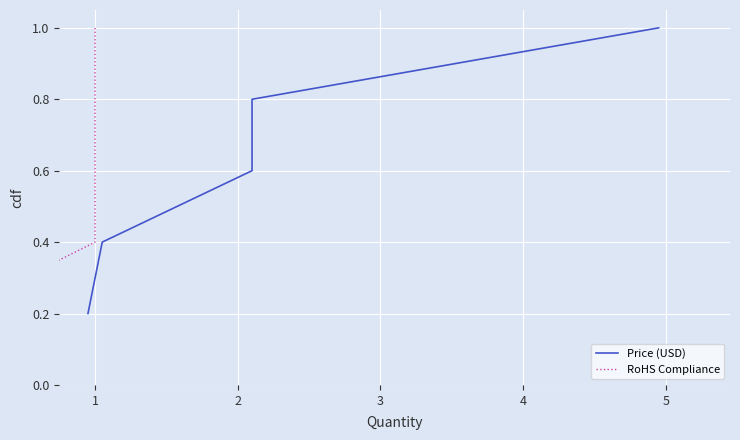

What are all the series names shown in the legend?

Price (USD), RoHS Compliance